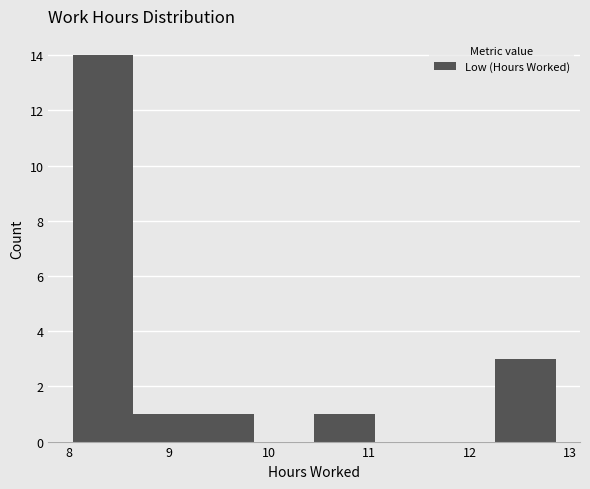

Reading left to right, list every bar in this chart as the range it spans on the x-axis followed by its height. Neither the bar edges nor the heights are printed on the chart, so give them approximately, as read against the axes.

8.0 to 8.6: 14
8.6 to 9.2: 1
9.2 to 9.8: 1
9.8 to 10.5: 0
10.5 to 11.1: 1
11.1 to 11.7: 0
11.7 to 12.3: 0
12.3 to 12.9: 3